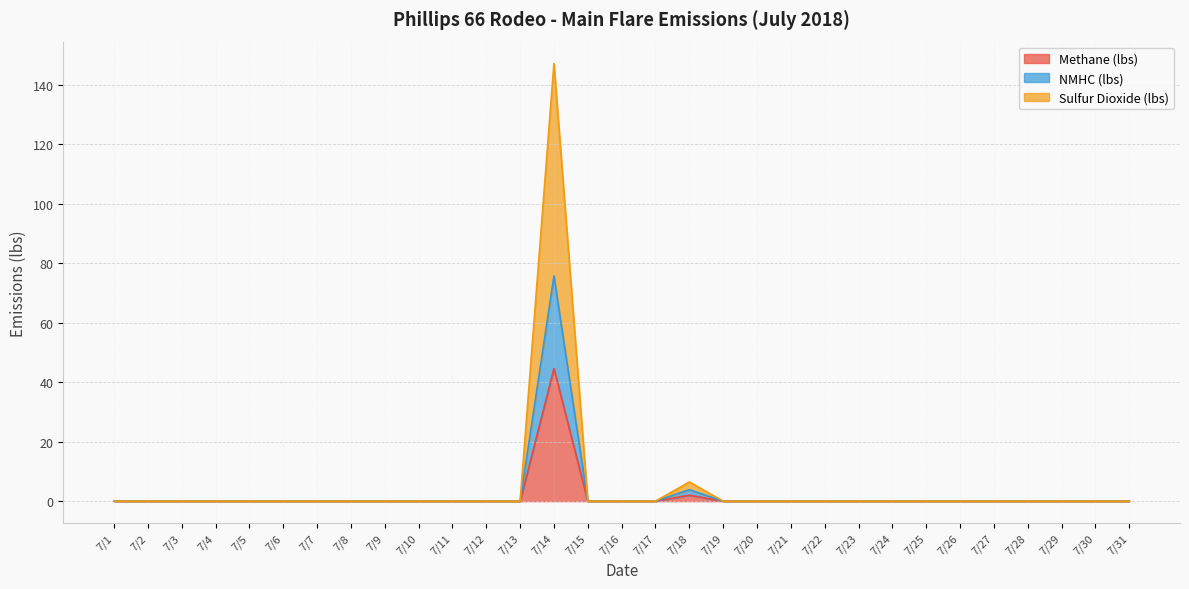

What is the difference between the maximum and second lowest values in the Sulfur Dioxide (lbs) series?

147.2